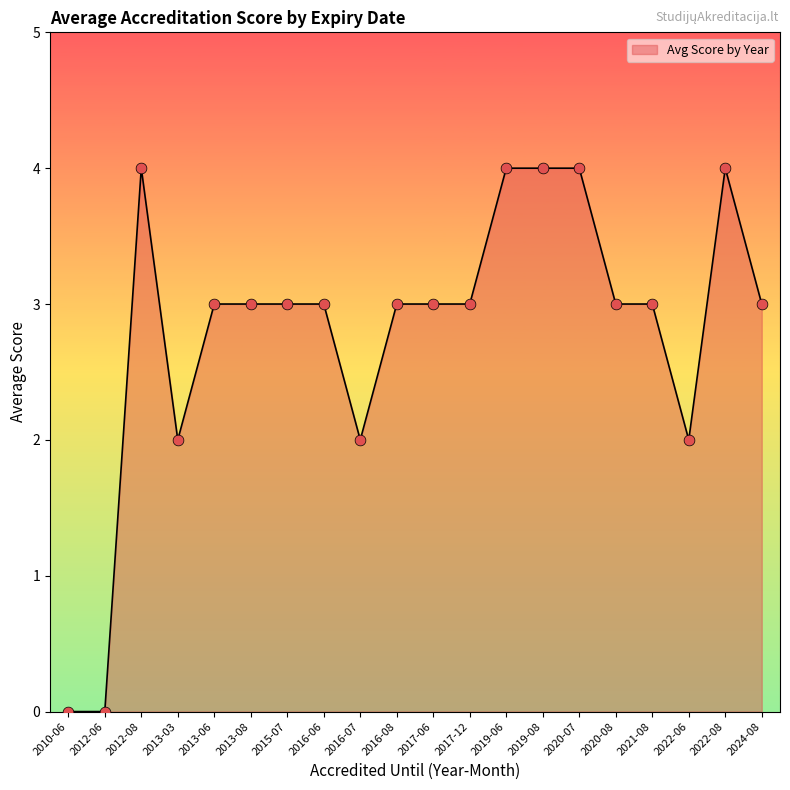

Which has a higher value, 2012-06 or 2019-08?

2019-08